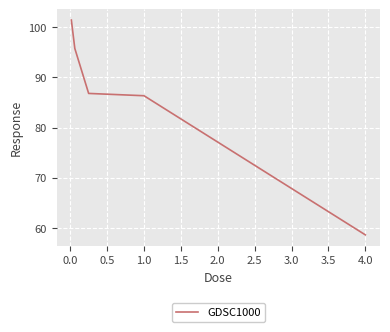

True or false: there are more than 2 points higher than both neighbors.

False